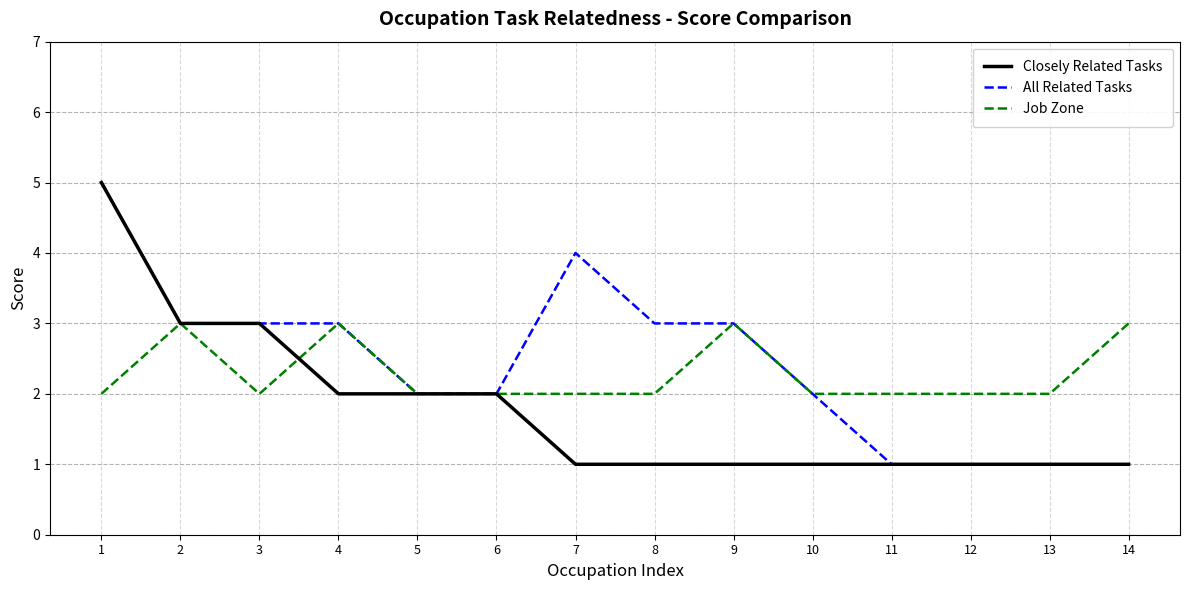

What is the total value across all series at 9?

7